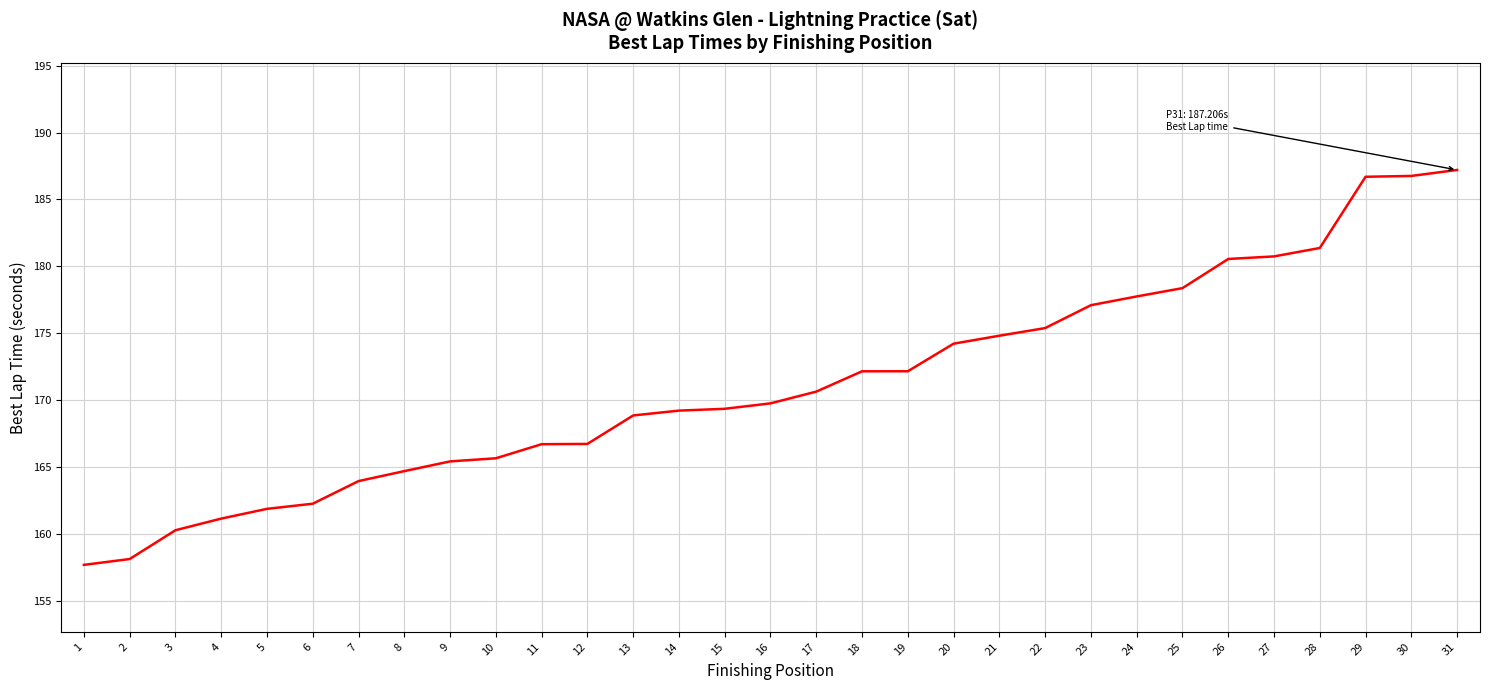

The value at 12 is 166.7. True or false?

True